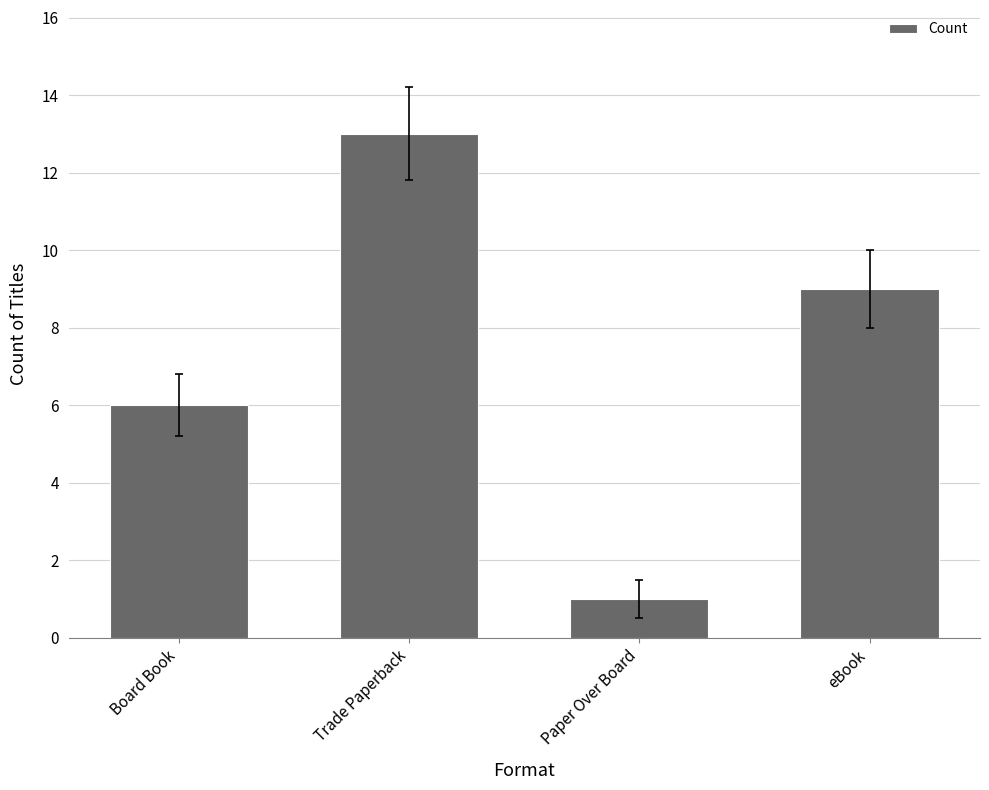

Where is the data nearest to the value 7?

Board Book